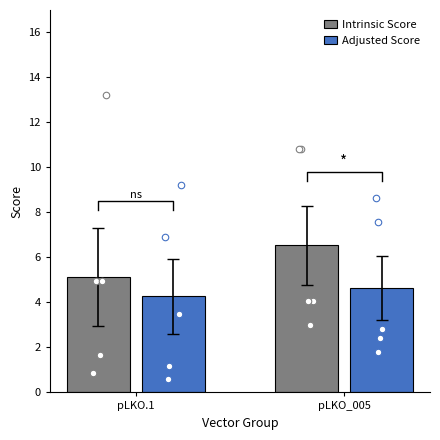

Is the value of Intrinsic Score at pLKO_005 greater than the value of Adjusted Score at pLKO_005?

Yes